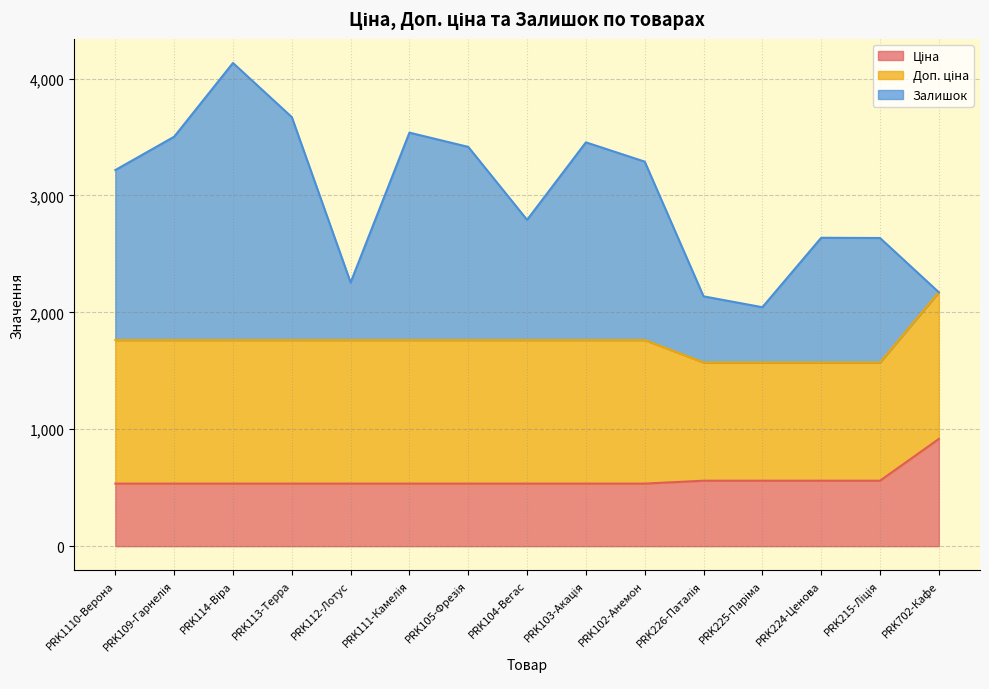

What are all the series names shown in the legend?

Ціна, Доп. ціна, Залишок